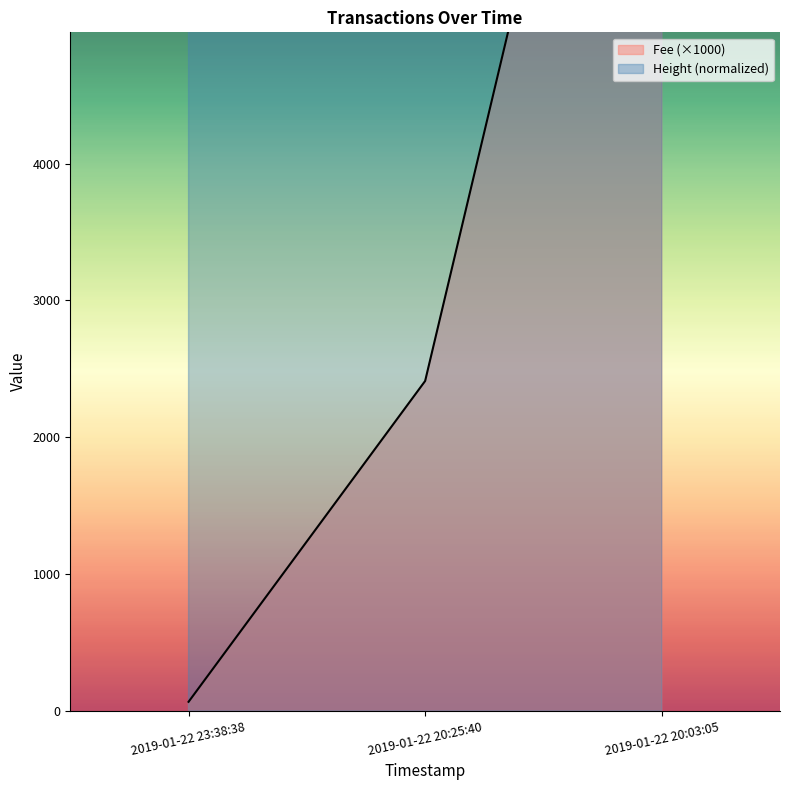

What is the spread (max minus min) of values at 2019-01-22 20:03:05?

2035.5